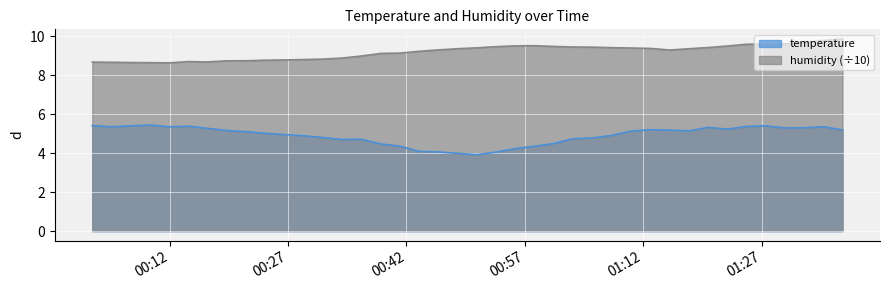

What is the highest value of the humidity (÷10) series?

9.9